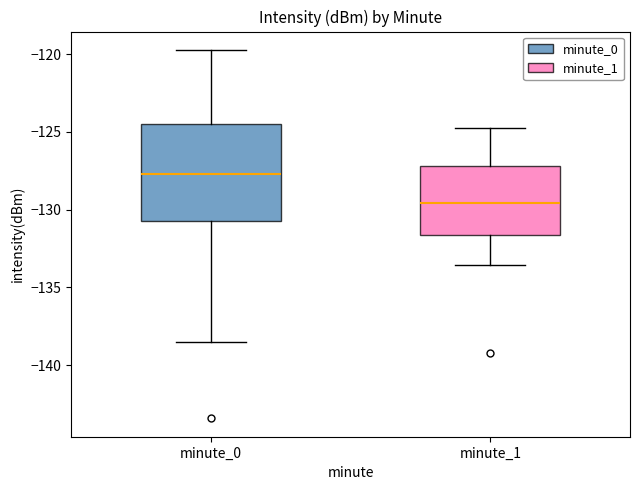

Where is the upper edge of the box for minute_1 on the y-axis? The values are not printed on the chart, so give them approximately, as read against the axis.

-127.0